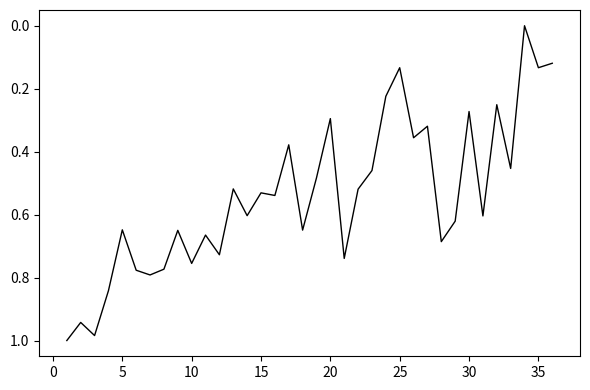

Does the chart have visible grid lines?

No